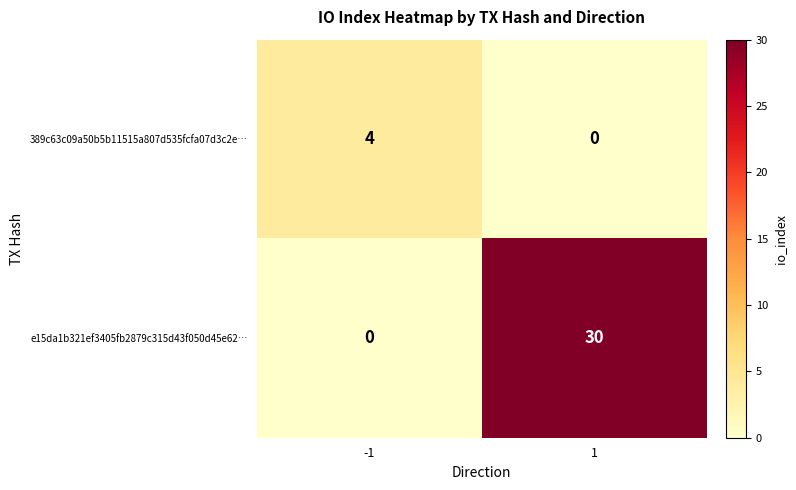

The e15da1b321ef3405fb2879c315d43f050d45e62… series shows 30 at 1. True or false?

True